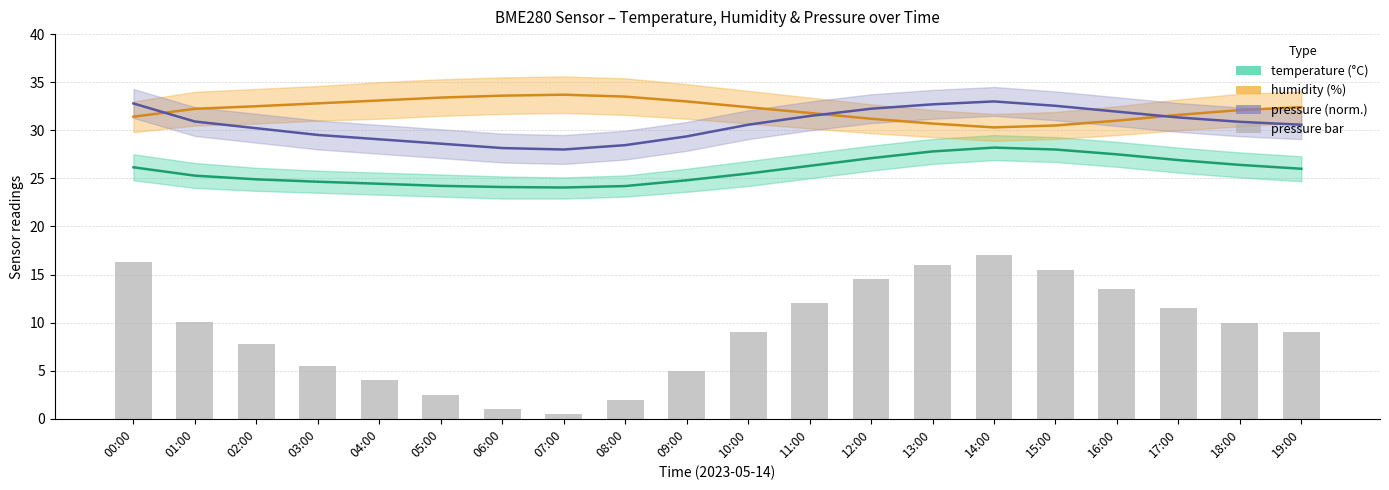

At which label does pressure (norm.) reach its minimum?

07:00